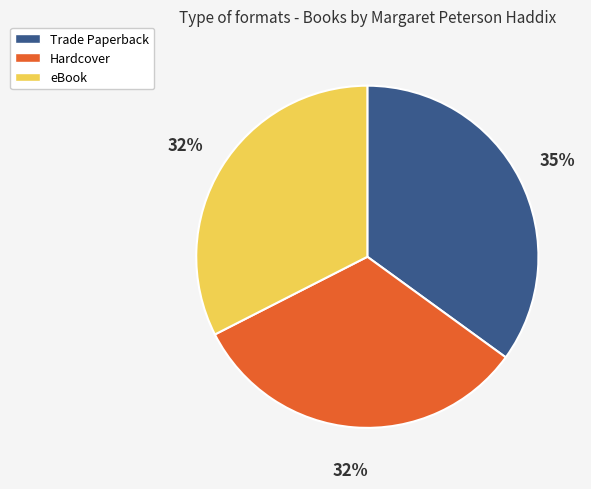

How many slices are in this pie chart?

3